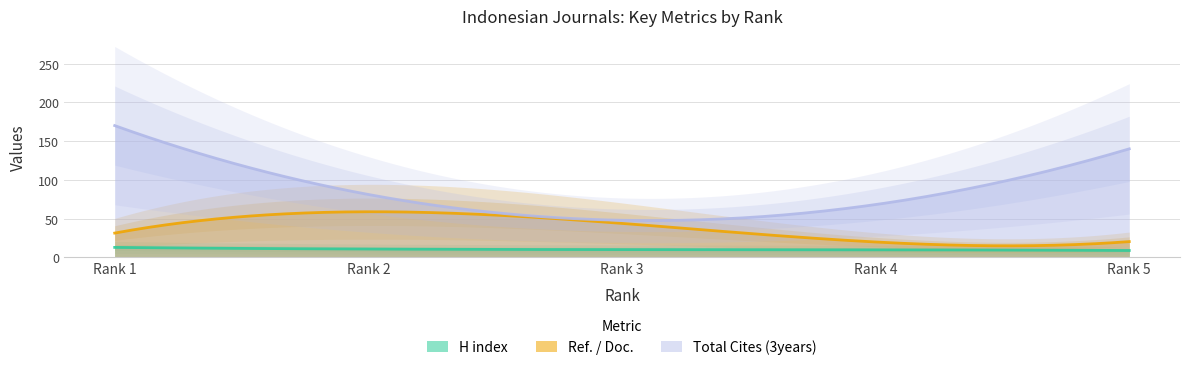

Which series has the largest total across all categories?

Total Cites (3years)